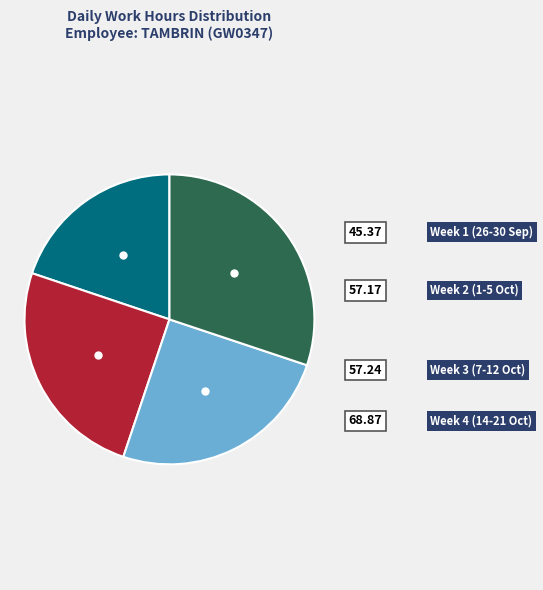

Count the number of slices in the pie.

4